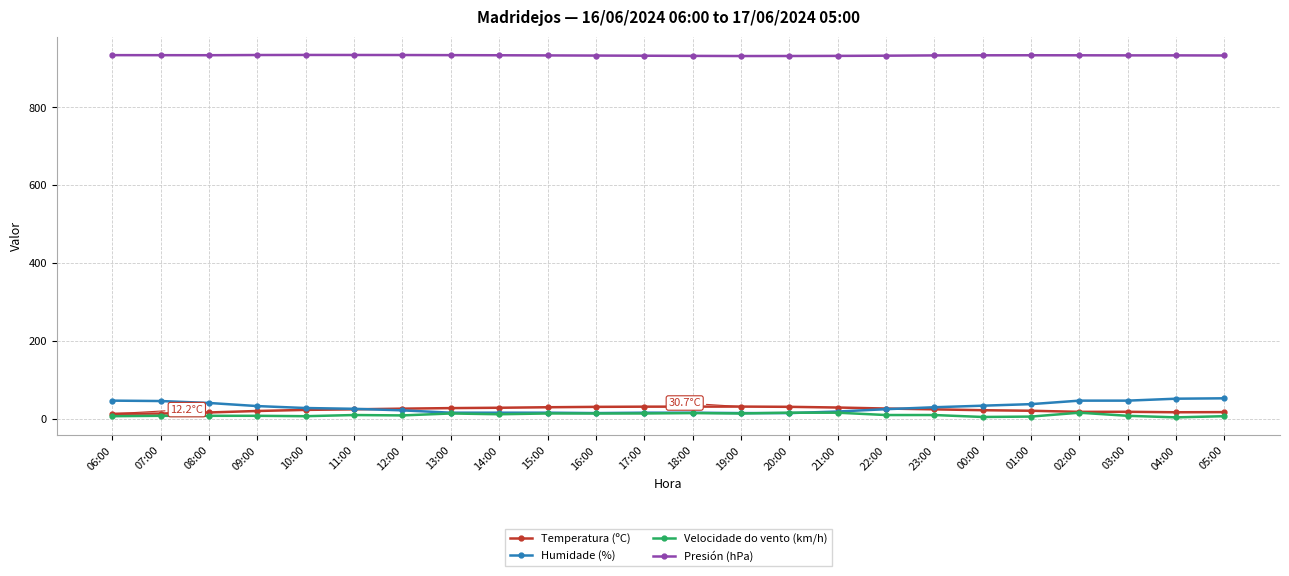

Which series has the widest spread of values?

Humidade (%)